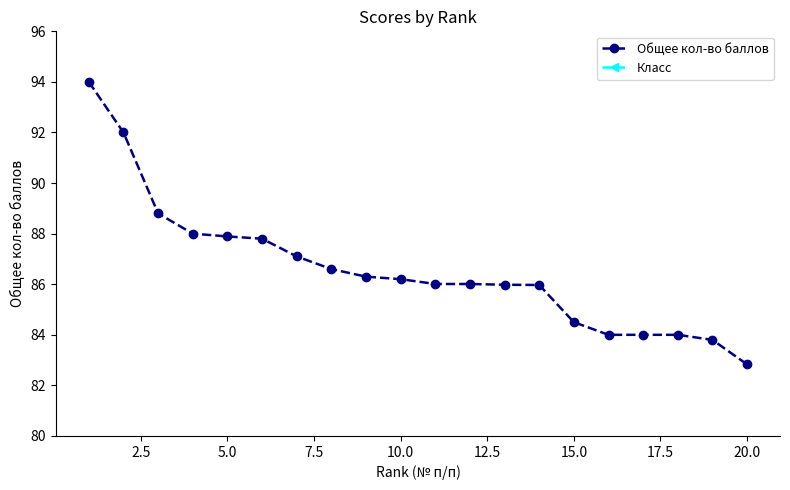

What are all the series names shown in the legend?

Общее кол-во баллов, Класс